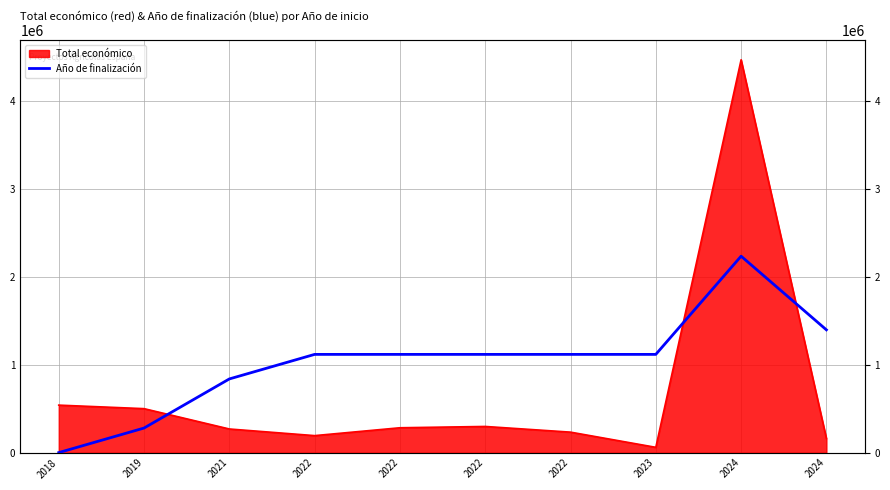

How many interior local peaks (higher than both neighbors) does the data have?

1